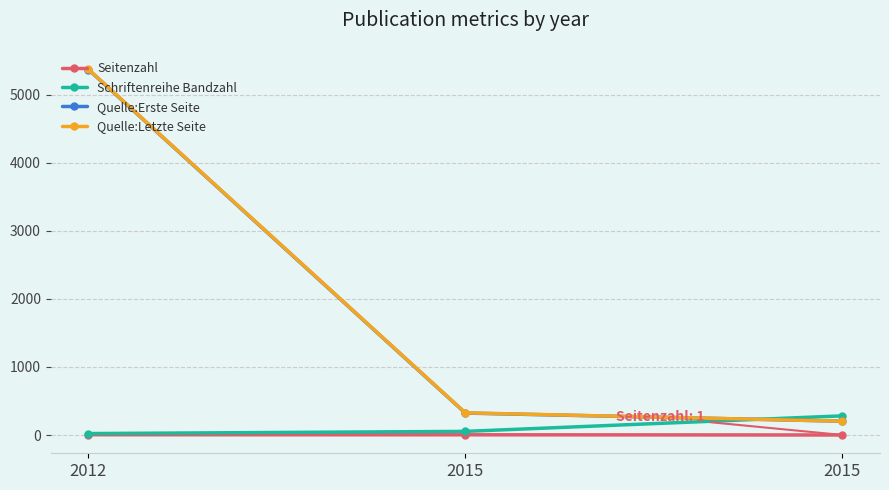

How many series are shown in this chart?

4